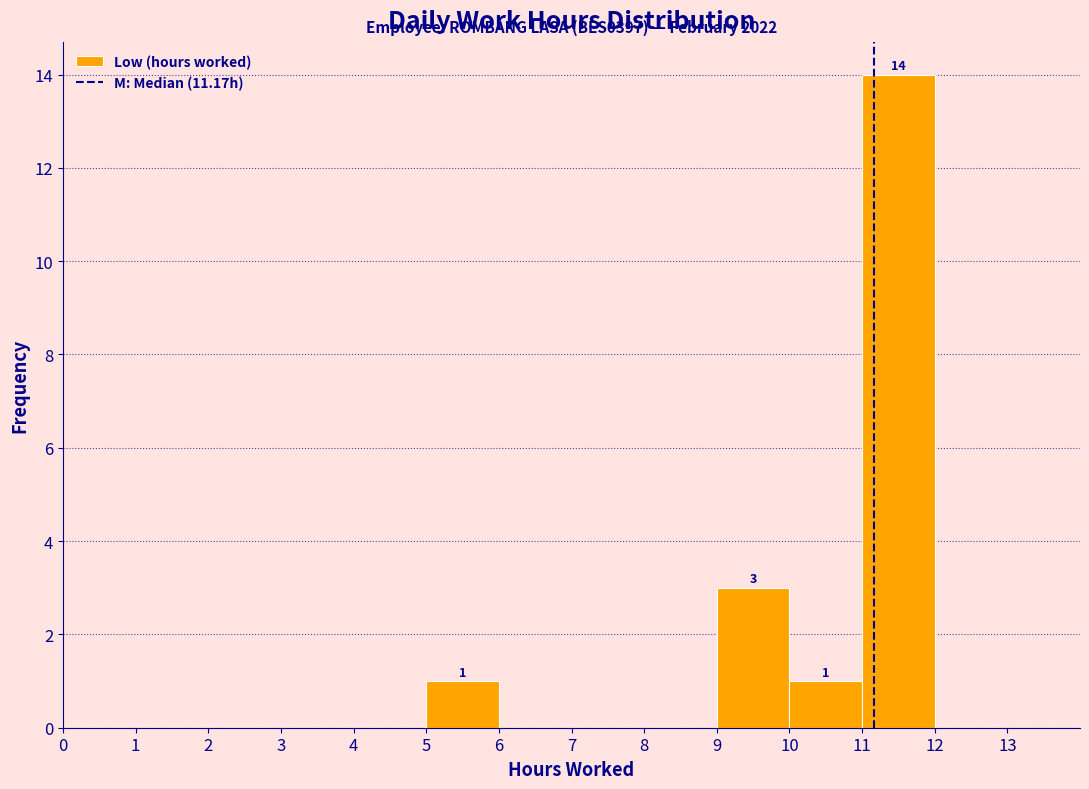

Which range on the x-axis has the tallest bar?

11 to 12